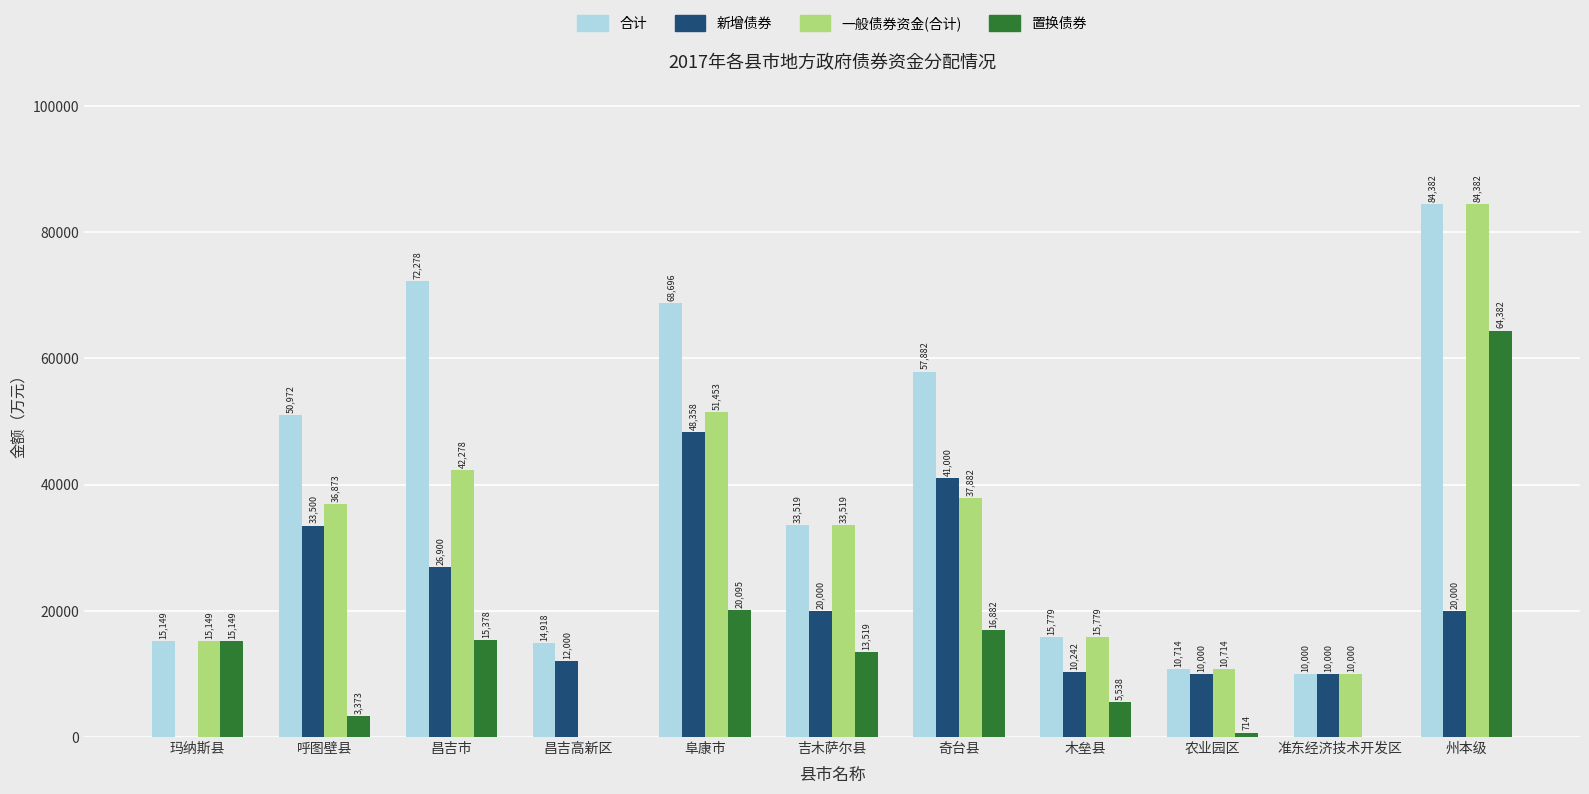

What are all the series names shown in the legend?

合计, 新增债券, 一般债券资金(合计), 置换债券